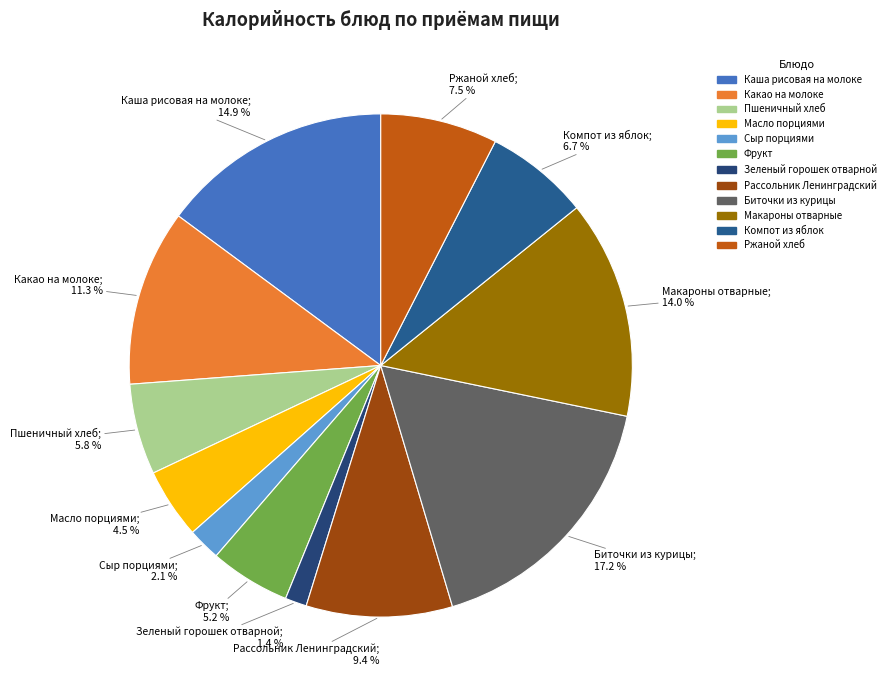

How many segments does this pie chart have?

12